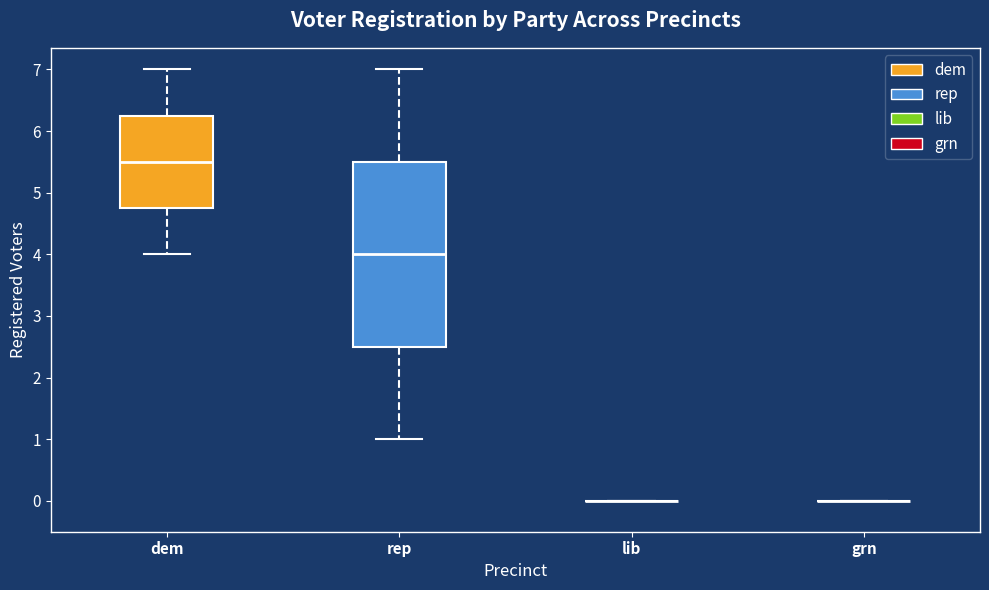

Reading left to right, read every box against the y-axis: the position of its median line, the range the box covers, and the ends of its whiskers. The values are not printed on the chart, so give them approximately, as read against the axis.

dem: median 5.5, box 4.8 to 6.3, whiskers 4.0 to 7.0
rep: median 4.0, box 2.5 to 5.5, whiskers 1.0 to 7.0
lib: box collapsed to a line at 0.0, whiskers 0.0 to 0.0
grn: box collapsed to a line at 0.0, whiskers 0.0 to 0.0